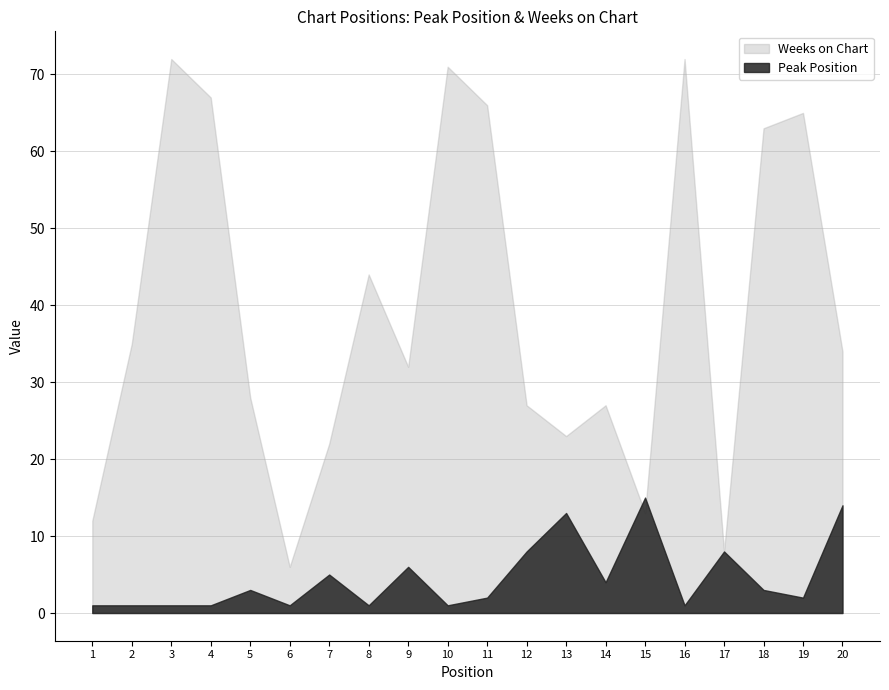

True or false: Peak Position has a value of 3 at 5.

True